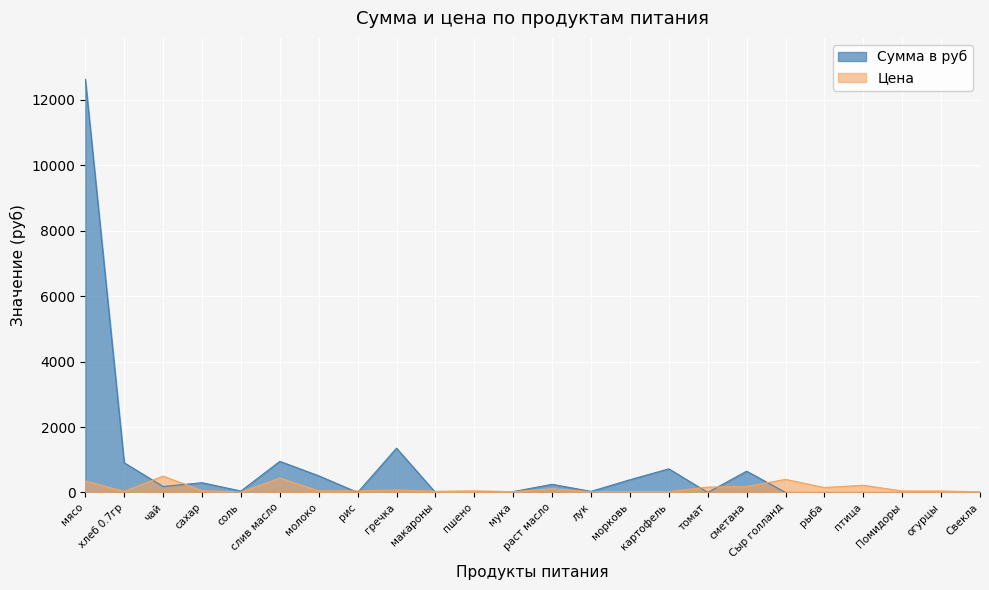

At which category does Цена reach its first local valley?

хлеб 0.7гр